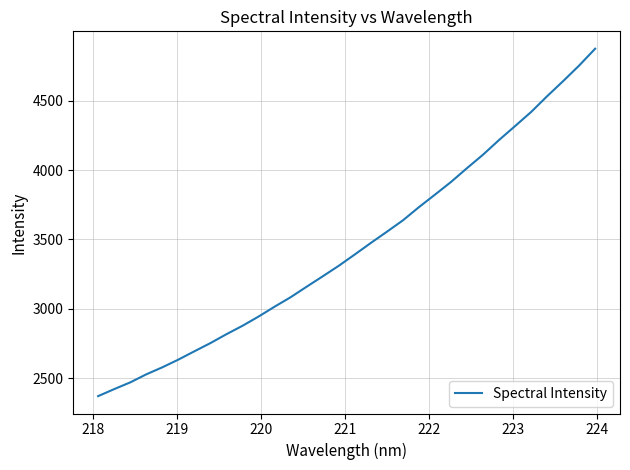

What is the greatest value displayed?

4874.3